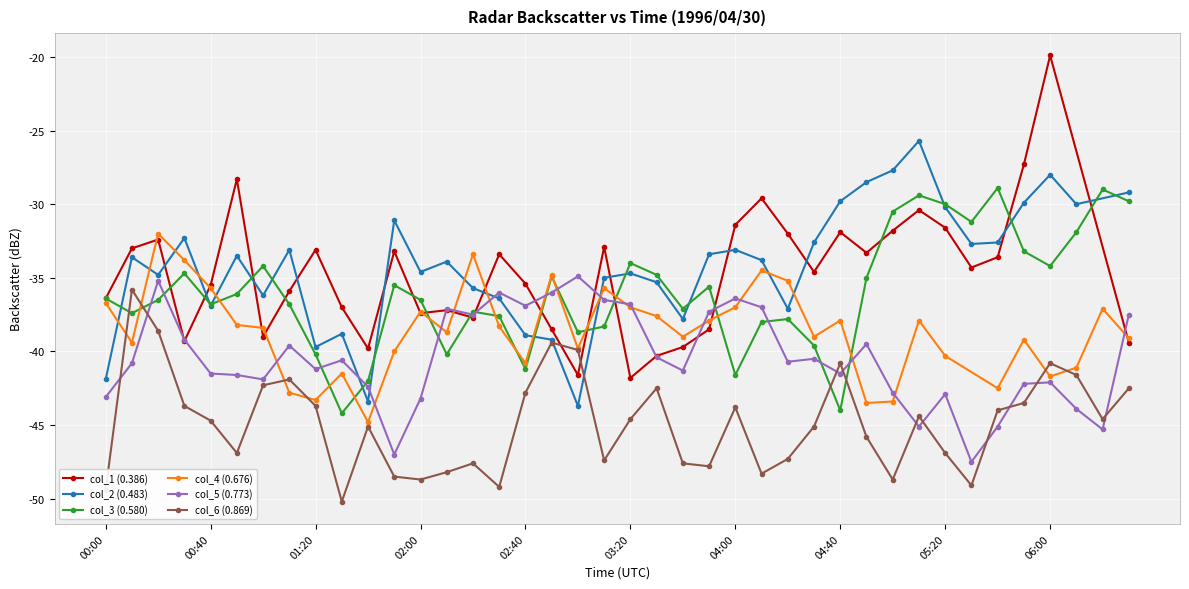

How many intersections are there between col_3 (0.580) and col_6 (0.869)?

4